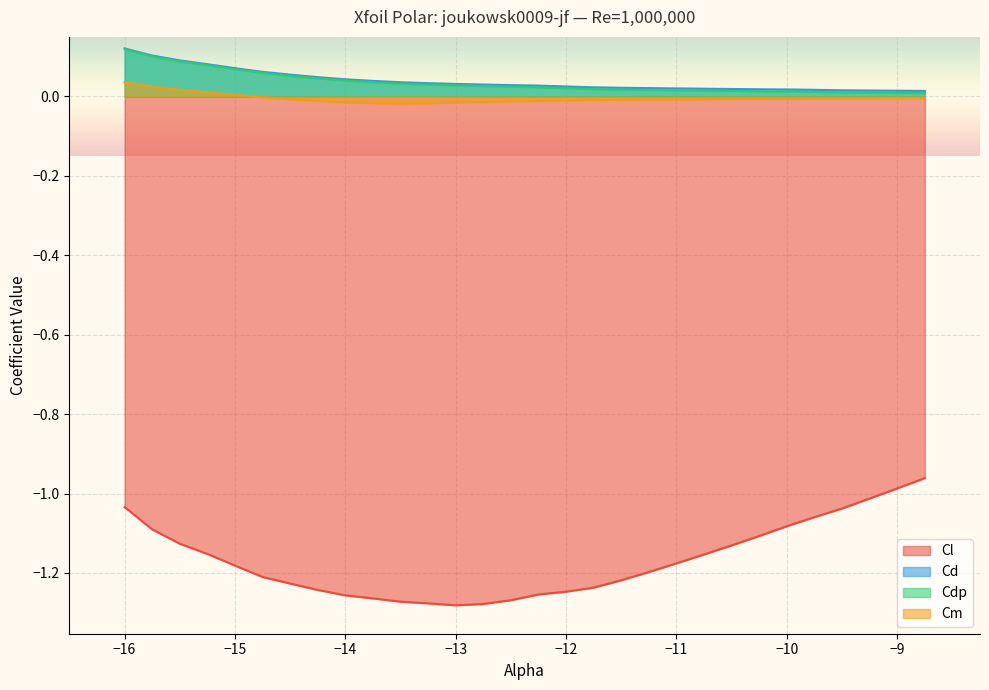

Reading left to right, what are all the values shown in this chart?

Cl: -16.0=-1.0	-15.75=-1.1	-15.5=-1.1	-15.25=-1.2	-15.0=-1.2	-14.75=-1.2	-14.5=-1.2	-14.25=-1.2	-14.0=-1.3	-13.75=-1.3	-13.5=-1.3	-13.25=-1.3	-13.0=-1.3	-12.75=-1.3	-12.5=-1.3	-12.25=-1.3	-12.0=-1.2	-11.75=-1.2	-11.5=-1.2	-11.25=-1.2	-11.0=-1.2	-10.75=-1.2	-10.5=-1.1	-10.25=-1.1	-10.0=-1.1	-9.75=-1.1	-9.5=-1.0	-9.25=-1.0	-9.0=-1.0	-8.75=-1.0
Cd: -16.0=0.1	-15.75=0.1	-15.5=0.1	-15.25=0.1	-15.0=0.1	-14.75=0.1	-14.5=0.1	-14.25=0.0	-14.0=0.0	-13.75=0.0	-13.5=0.0	-13.25=0.0	-13.0=0.0	-12.75=0.0	-12.5=0.0	-12.25=0.0	-12.0=0.0	-11.75=0.0	-11.5=0.0	-11.25=0.0	-11.0=0.0	-10.75=0.0	-10.5=0.0	-10.25=0.0	-10.0=0.0	-9.75=0.0	-9.5=0.0	-9.25=0.0	-9.0=0.0	-8.75=0.0
Cdp: -16.0=0.1	-15.75=0.1	-15.5=0.1	-15.25=0.1	-15.0=0.1	-14.75=0.1	-14.5=0.1	-14.25=0.0	-14.0=0.0	-13.75=0.0	-13.5=0.0	-13.25=0.0	-13.0=0.0	-12.75=0.0	-12.5=0.0	-12.25=0.0	-12.0=0.0	-11.75=0.0	-11.5=0.0	-11.25=0.0	-11.0=0.0	-10.75=0.0	-10.5=0.0	-10.25=0.0	-10.0=0.0	-9.75=0.0	-9.5=0.0	-9.25=0.0	-9.0=0.0	-8.75=0.0
Cm: -16.0=0.0	-15.75=0.0	-15.5=0.0	-15.25=0.0	-15.0=0.0	-14.75=-0.0	-14.5=-0.0	-14.25=-0.0	-14.0=-0.0	-13.75=-0.0	-13.5=-0.0	-13.25=-0.0	-13.0=-0.0	-12.75=-0.0	-12.5=-0.0	-12.25=-0.0	-12.0=-0.0	-11.75=-0.0	-11.5=-0.0	-11.25=-0.0	-11.0=-0.0	-10.75=-0.0	-10.5=-0.0	-10.25=-0.0	-10.0=-0.0	-9.75=-0.0	-9.5=-0.0	-9.25=-0.0	-9.0=-0.0	-8.75=-0.0